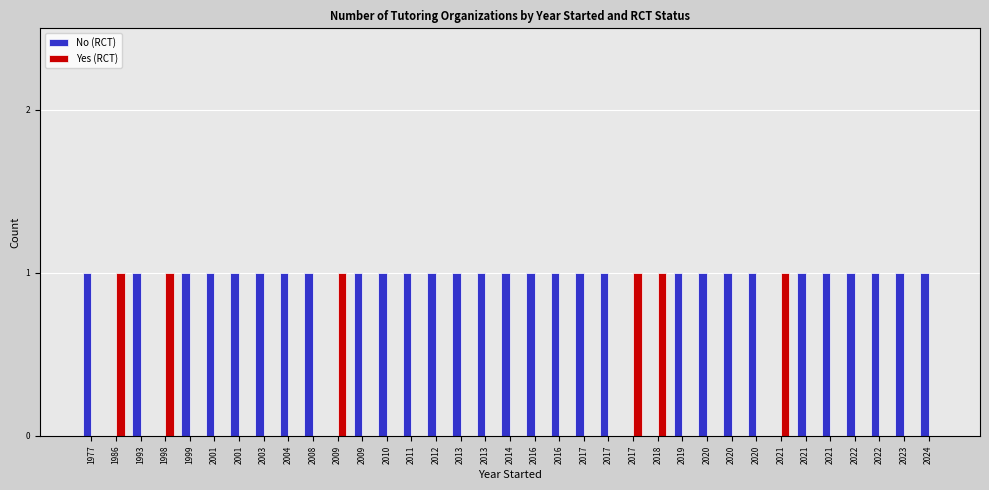

Count the number of data series in this chart.

2